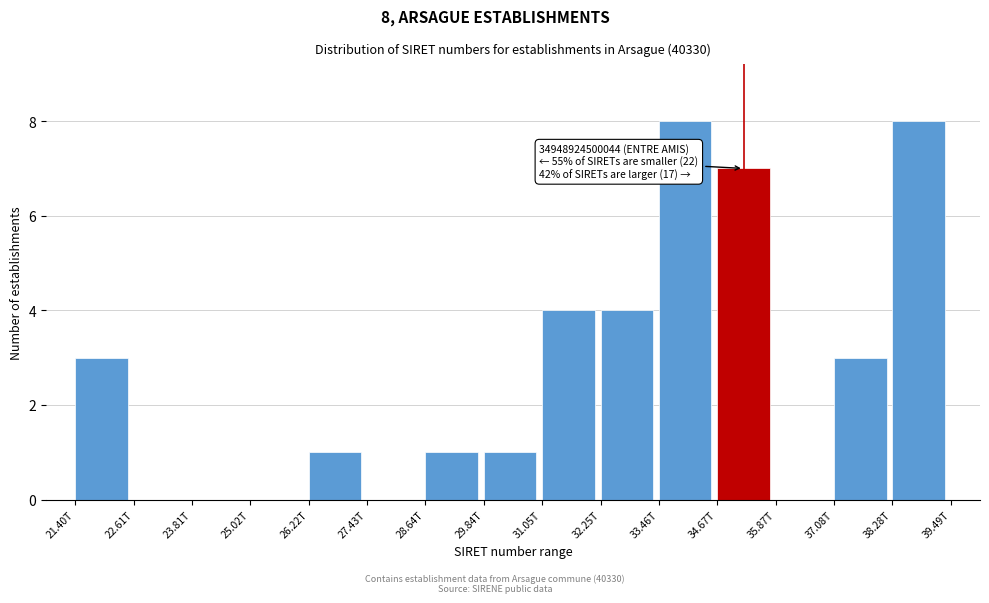

Reading left to right, transcribe all the data shown in this chart.

21.40T=3	22.61T=0	23.81T=0	25.02T=0	26.22T=1	27.43T=0	28.64T=1	29.84T=1	31.05T=4	32.25T=4	33.46T=8	34.67T=7	35.87T=0	37.08T=3	38.28T=8